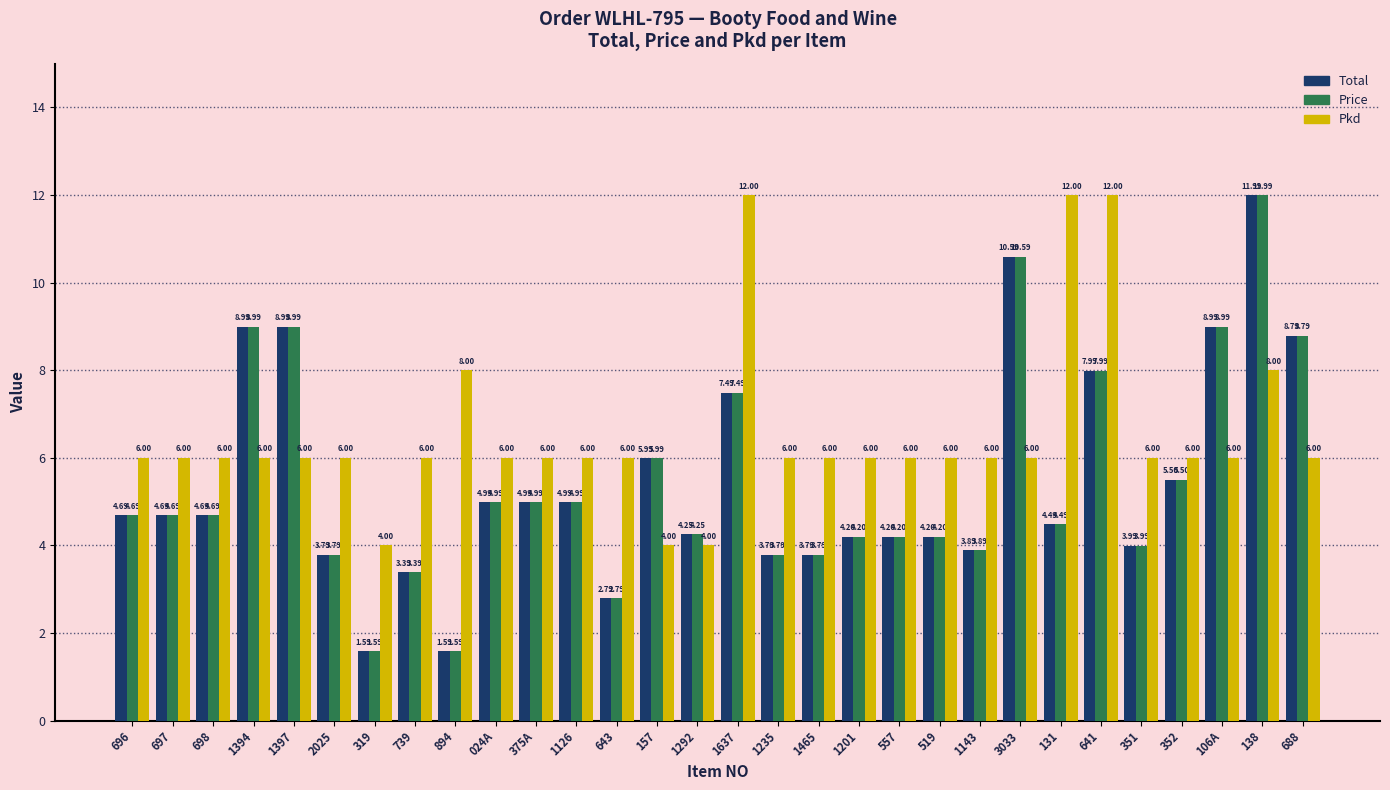

What is the spread (max minus min) of values at 352?

0.5